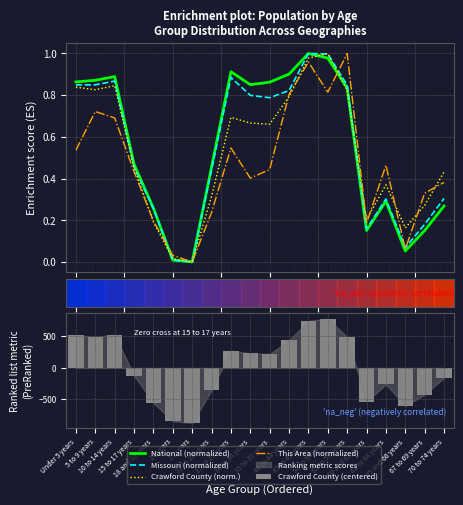

What is the label of the 15th bar from the left?

55 to 59 years